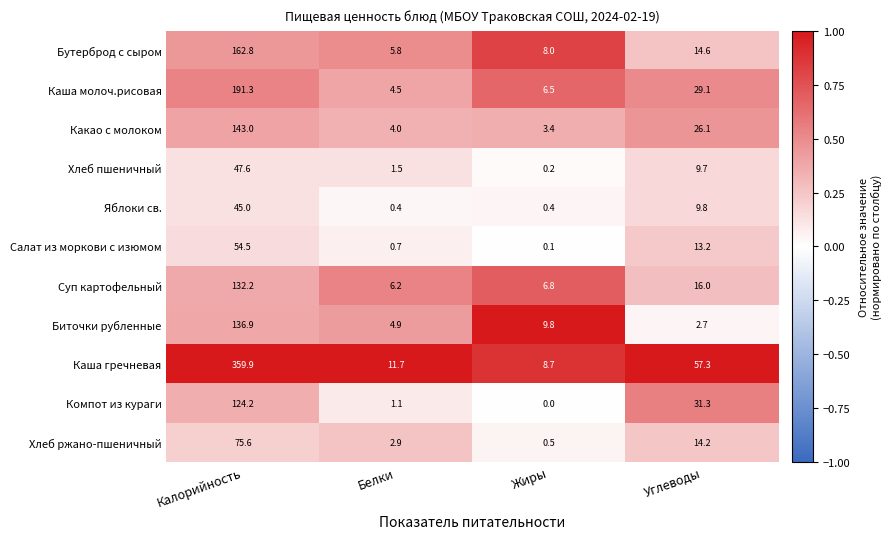

At which label does Каша молоч.рисовая first exceed 29?

Калорийность